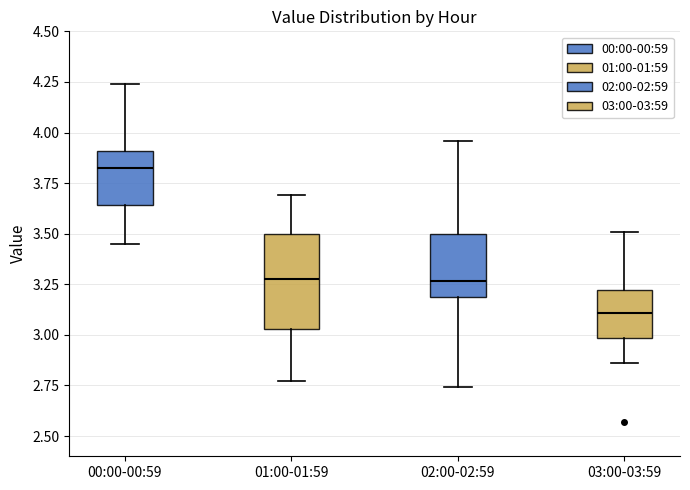

Which box's median line is the highest?

00:00-00:59